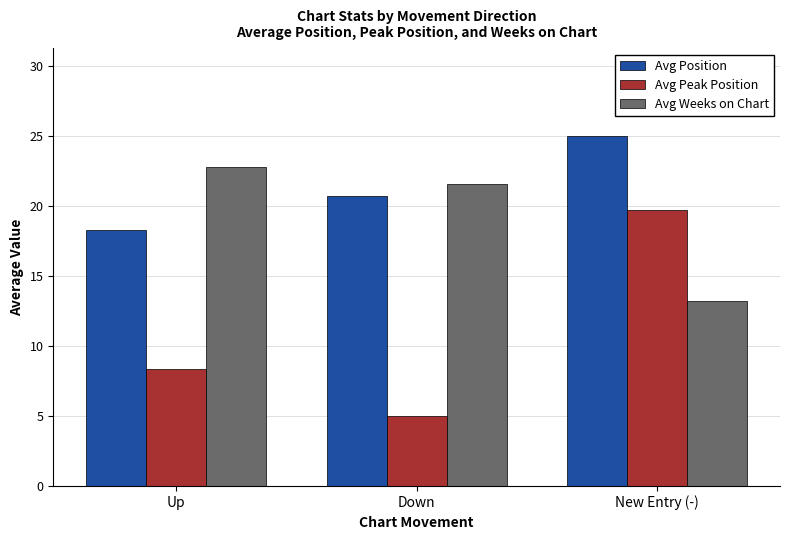

At which category does the chart reach its minimum across all series?

Down